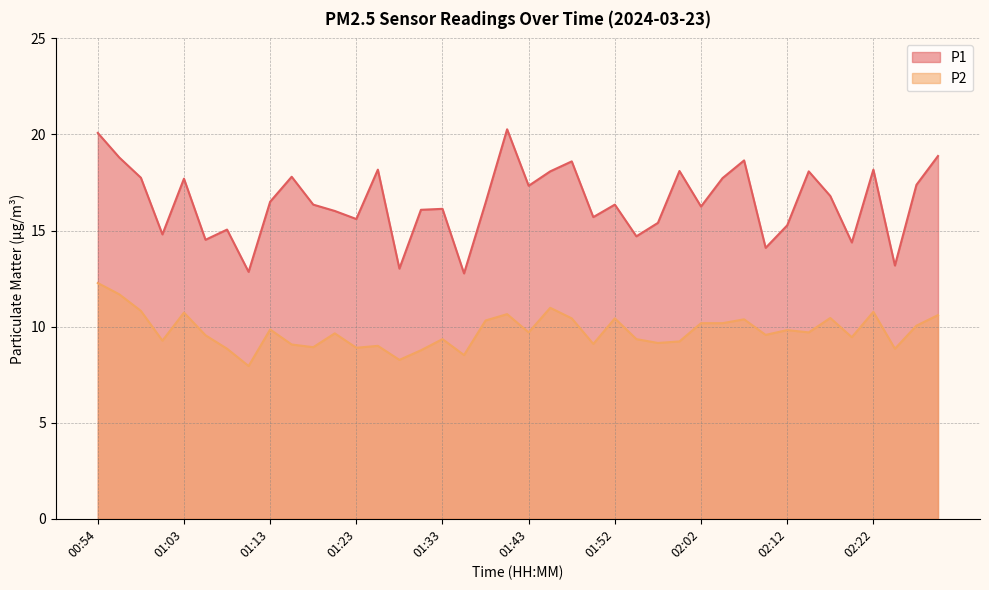

What is the difference between the second highest and minimum values in the P1 series?

7.3